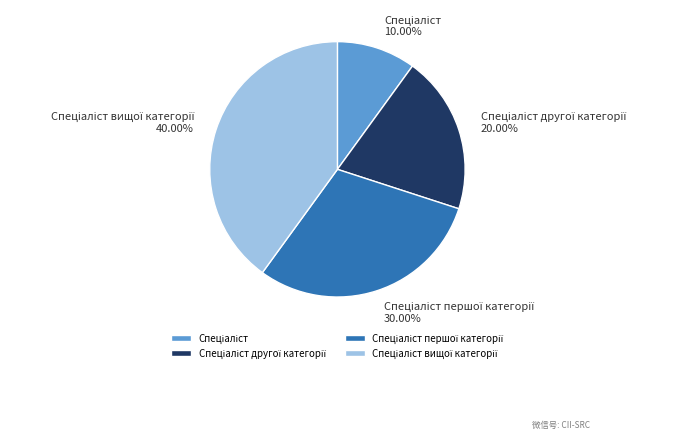

Is there a majority slice in this chart?

No